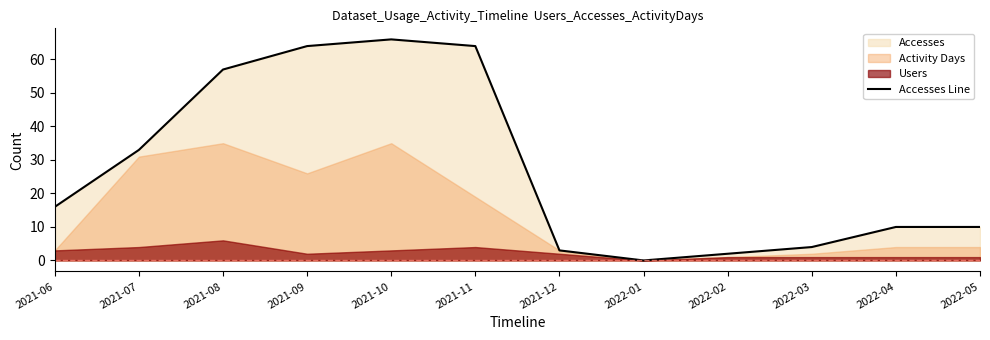

Rank the categories by value from lowest to highest.

2022-01, 2022-02, 2021-12, 2022-03, 2022-04, 2022-05, 2021-06, 2021-07, 2021-08, 2021-09, 2021-11, 2021-10